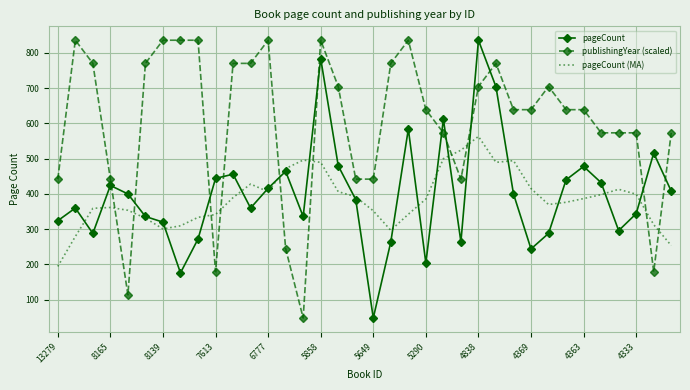

Which series ends up on top after the final intersection of pageCount and publishingYear (scaled)?

publishingYear (scaled)